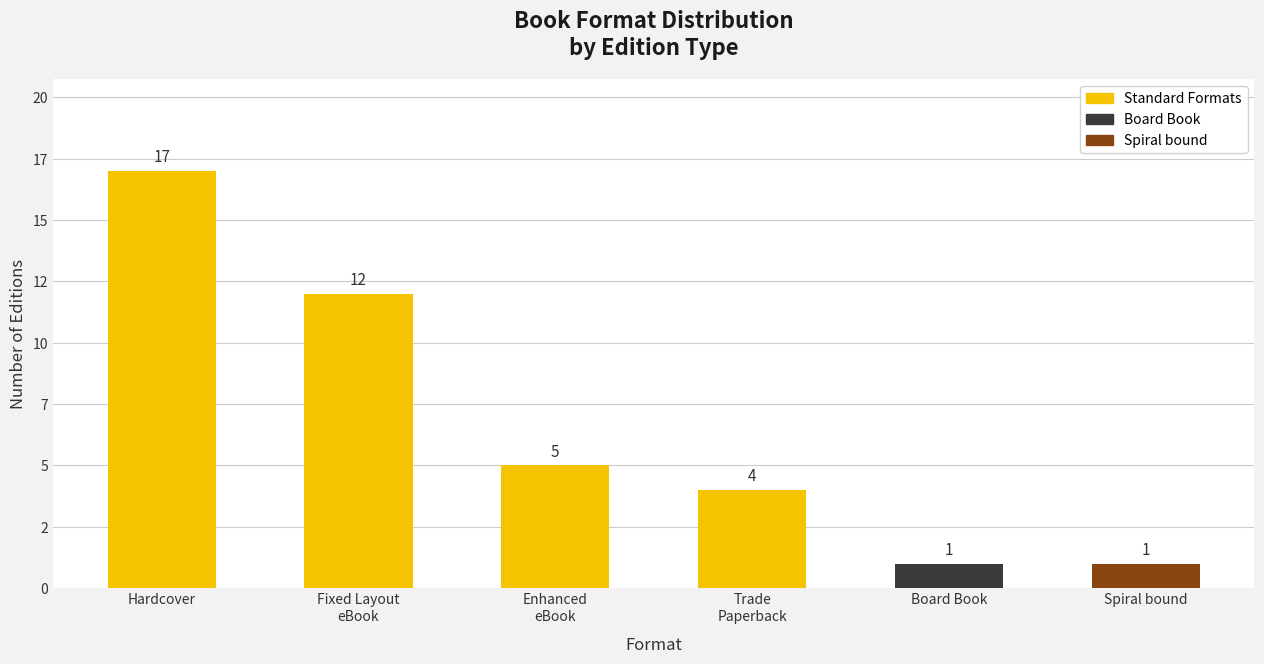

Are the bars horizontal?

No